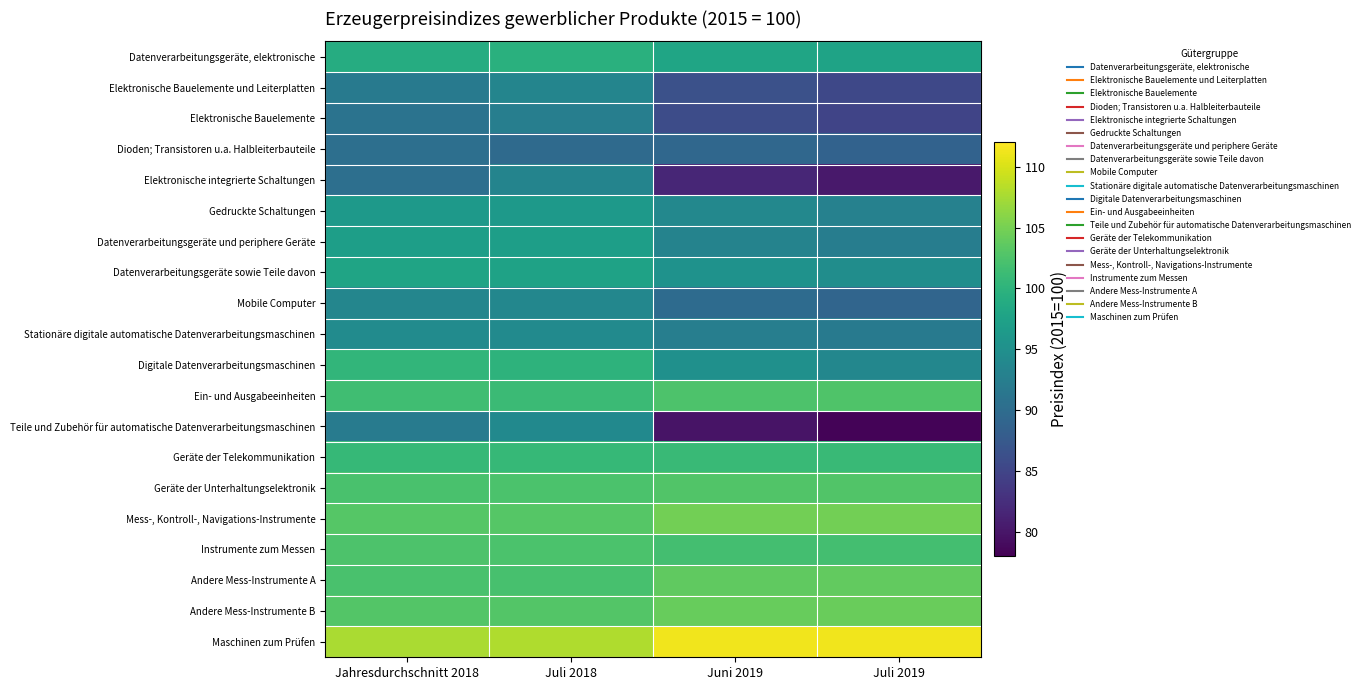

Which label corresponds to the smallest value in the chart?

Juli 2019